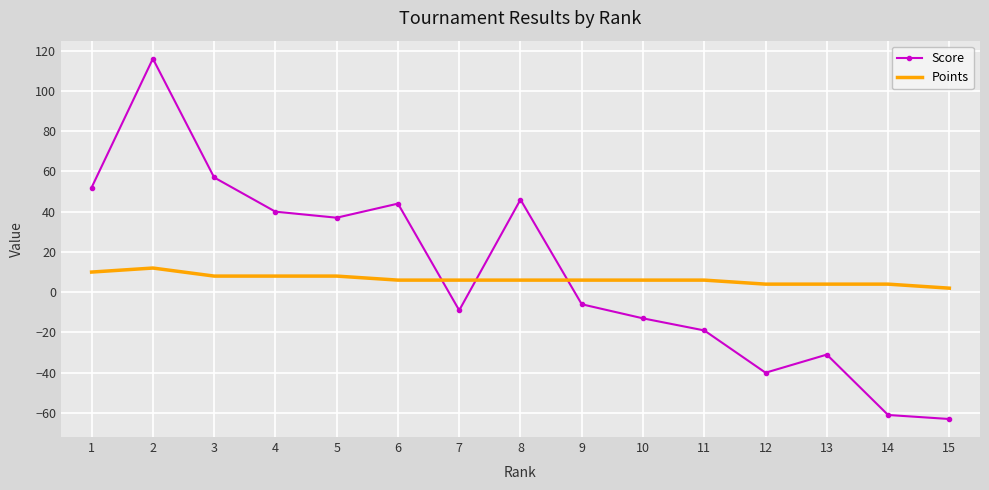

At 13, list the series in order from smallest to largest.

Score, Points